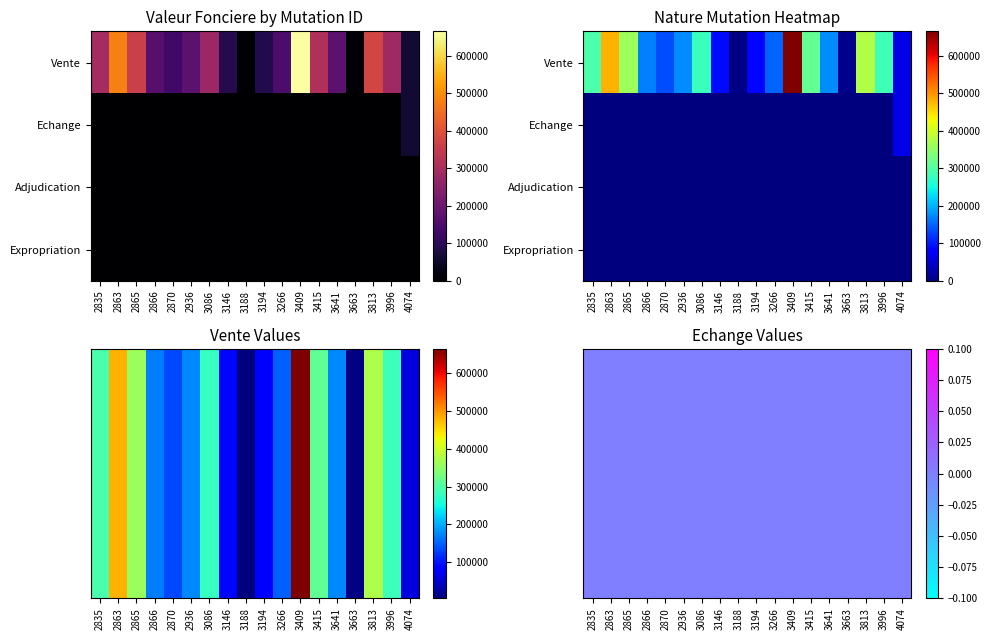

Count the number of data series in this chart.

2